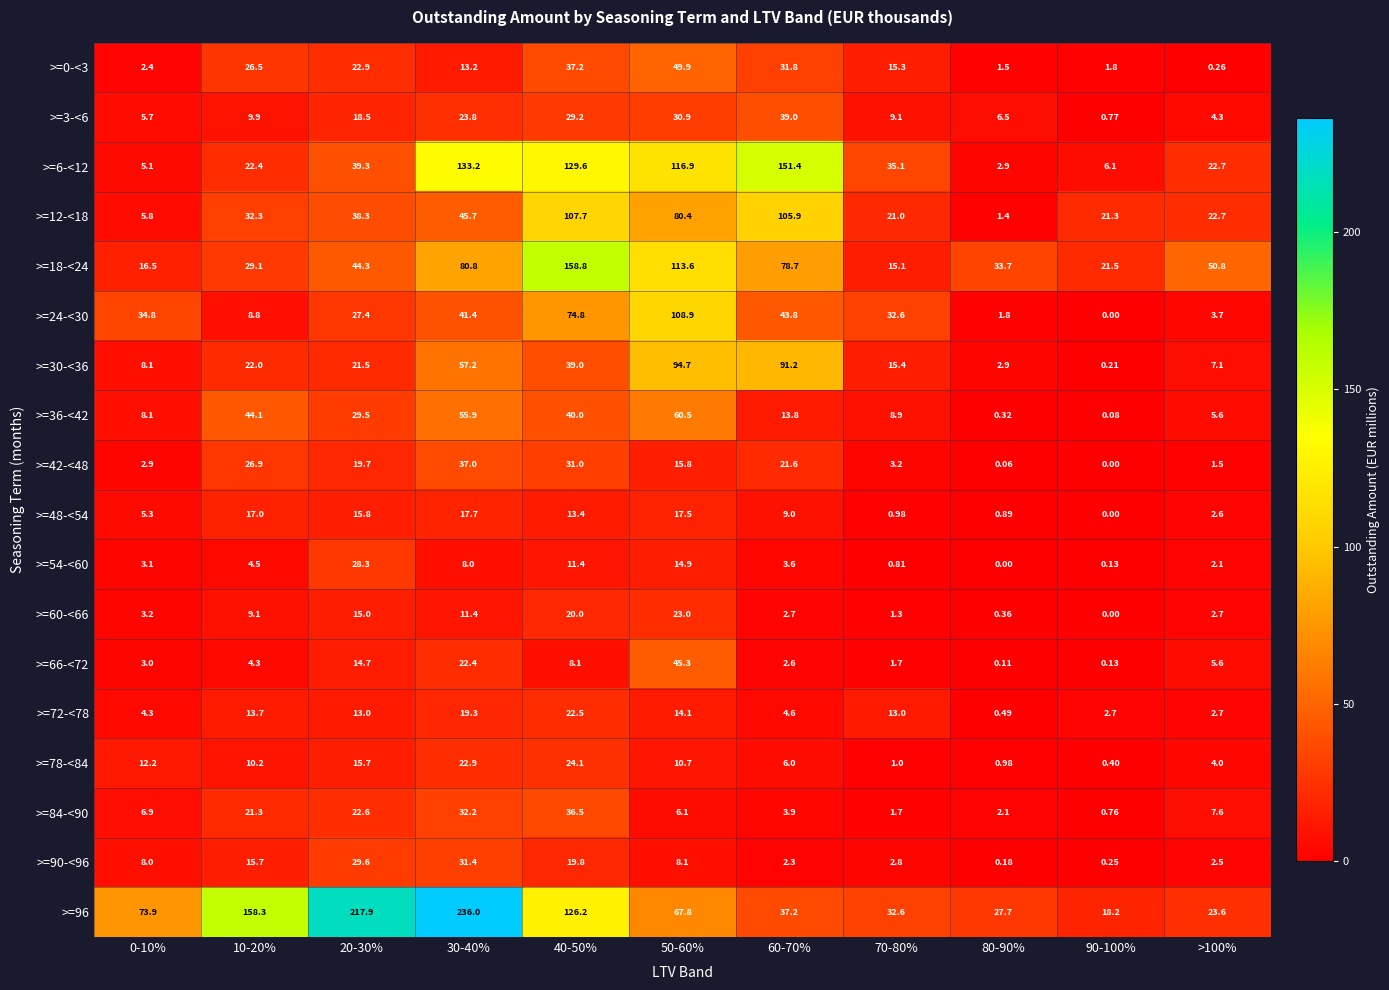

Between 80-90% and >100%, which series saw the biggest shift?

>=12-<18